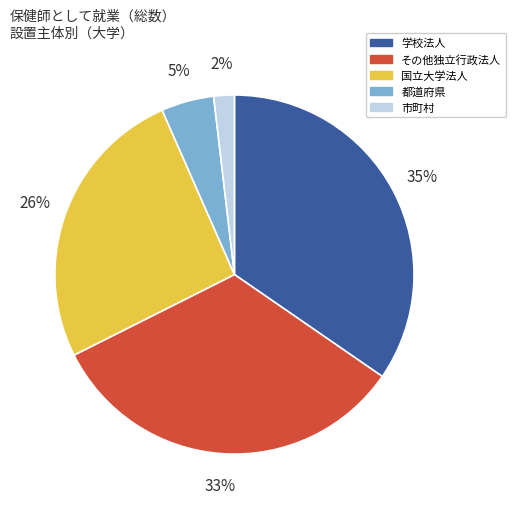

Is there a majority slice in this chart?

No